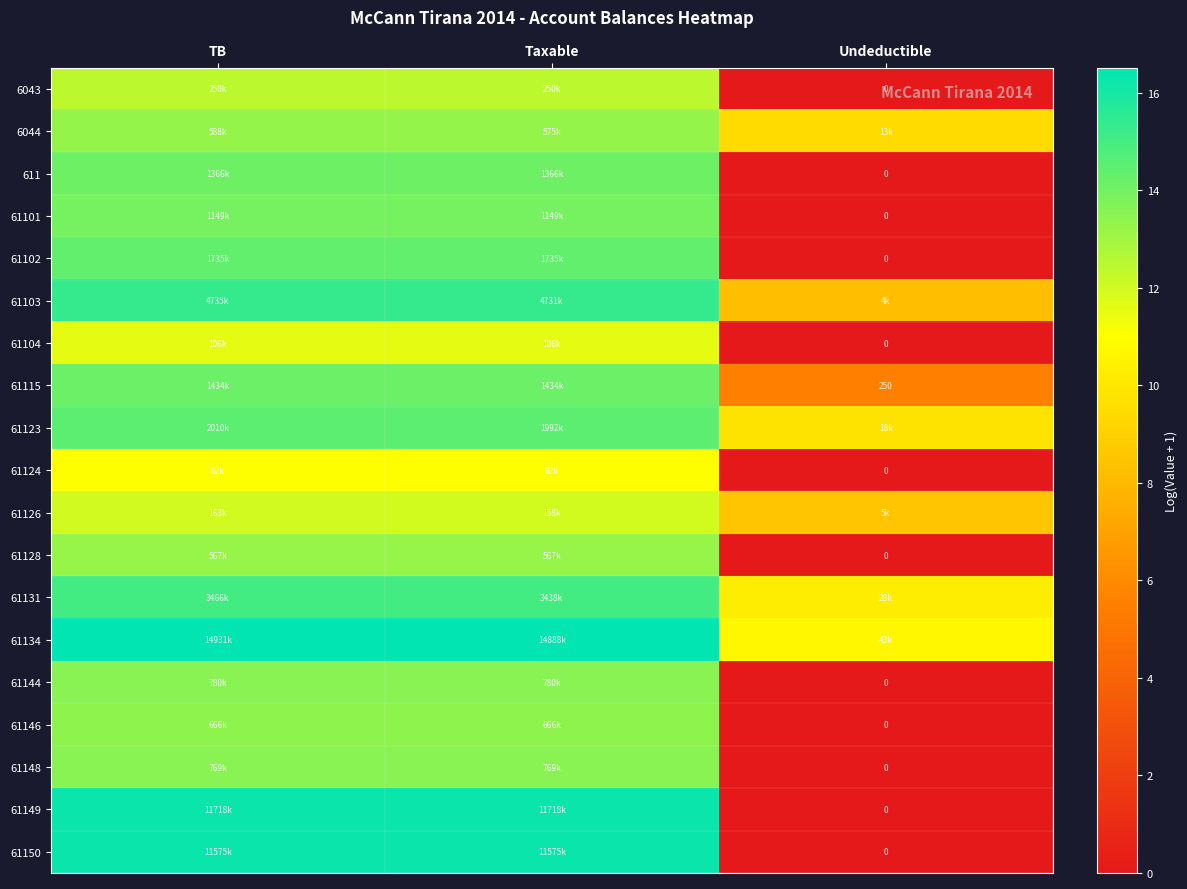

At which category does the chart reach its peak across all series?

TB